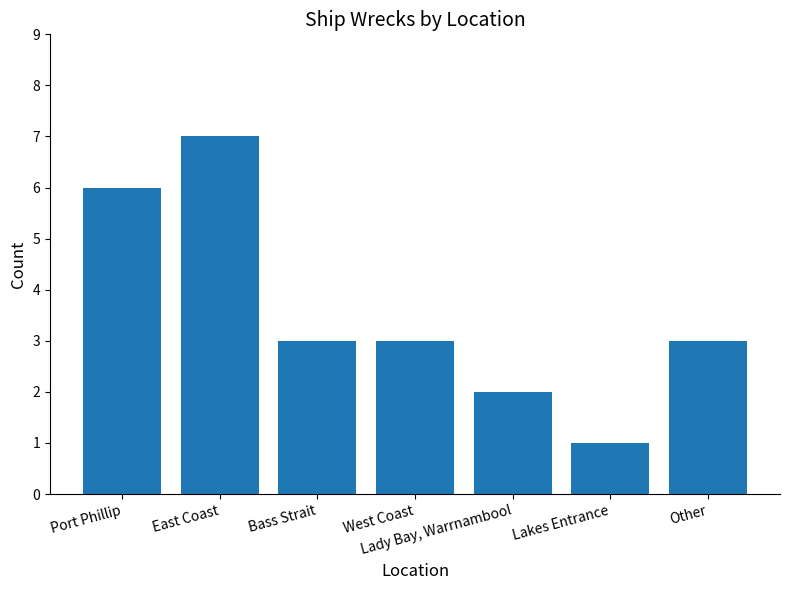

Count the number of categories in the chart.

7